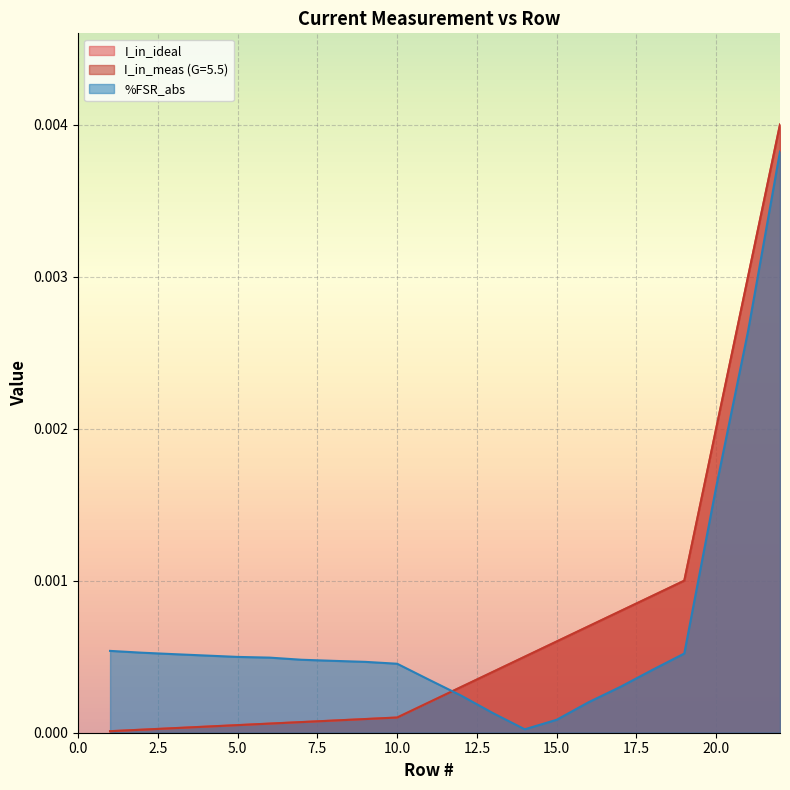

Which series changed the most between 4 and 20?

I_in_meas (G=5.5)